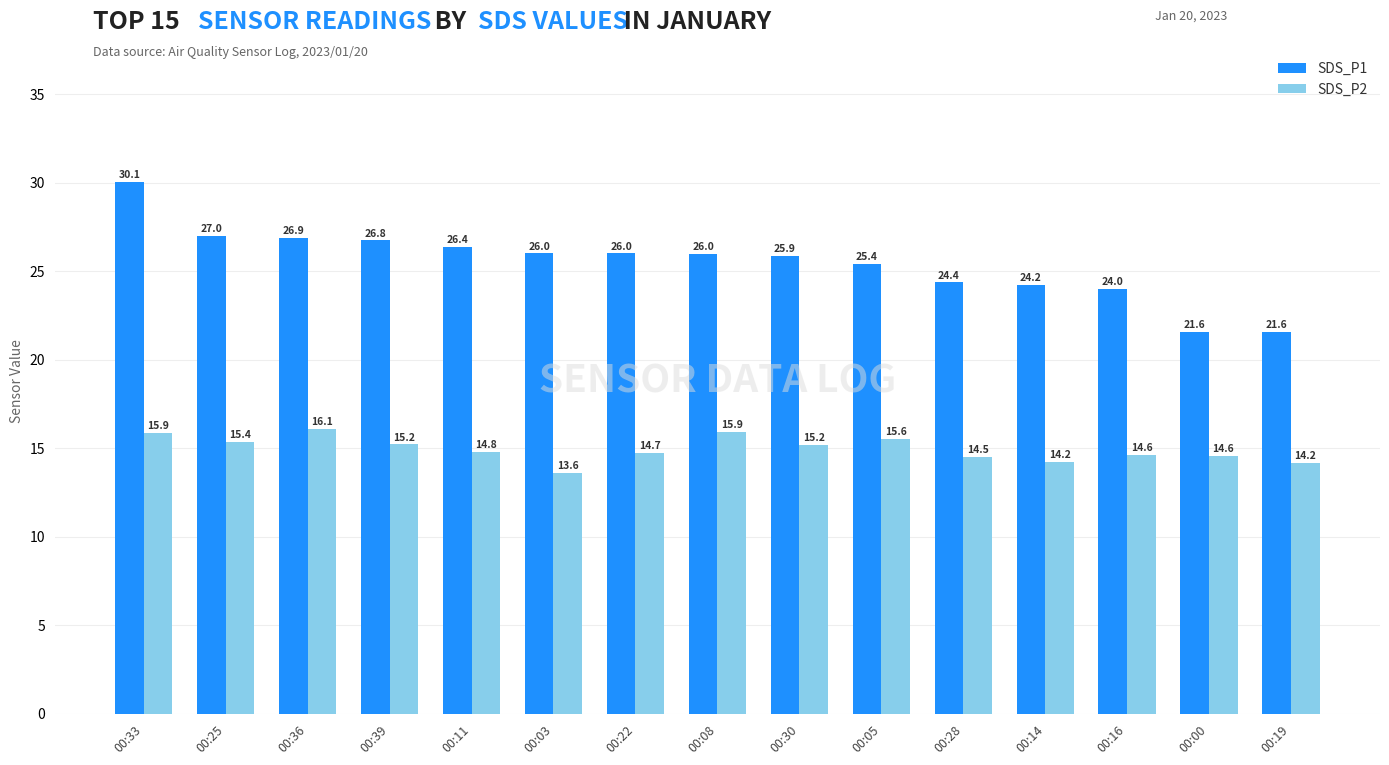

Count the number of data series in this chart.

2